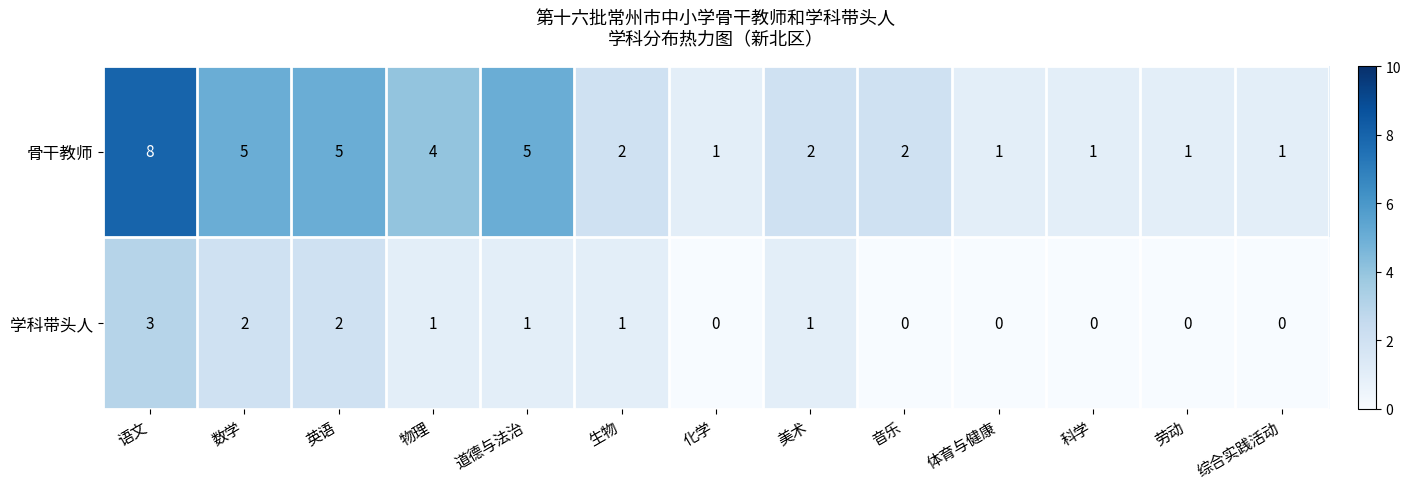

How many values in the 学科带头人 series are below 1?

6